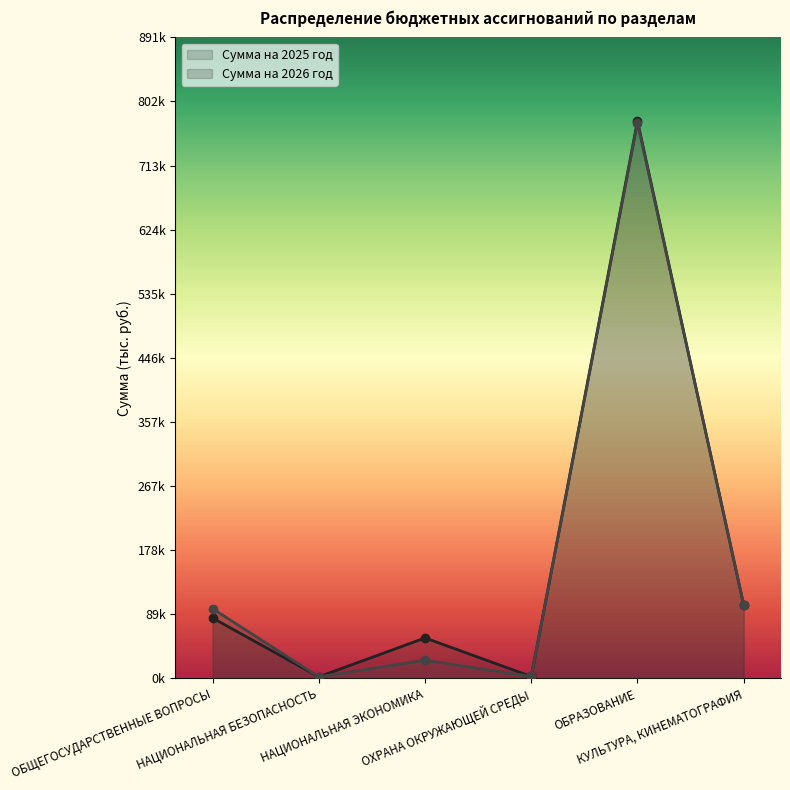

At which category is the sum across all series the highest?

ОБРАЗОВАНИЕ